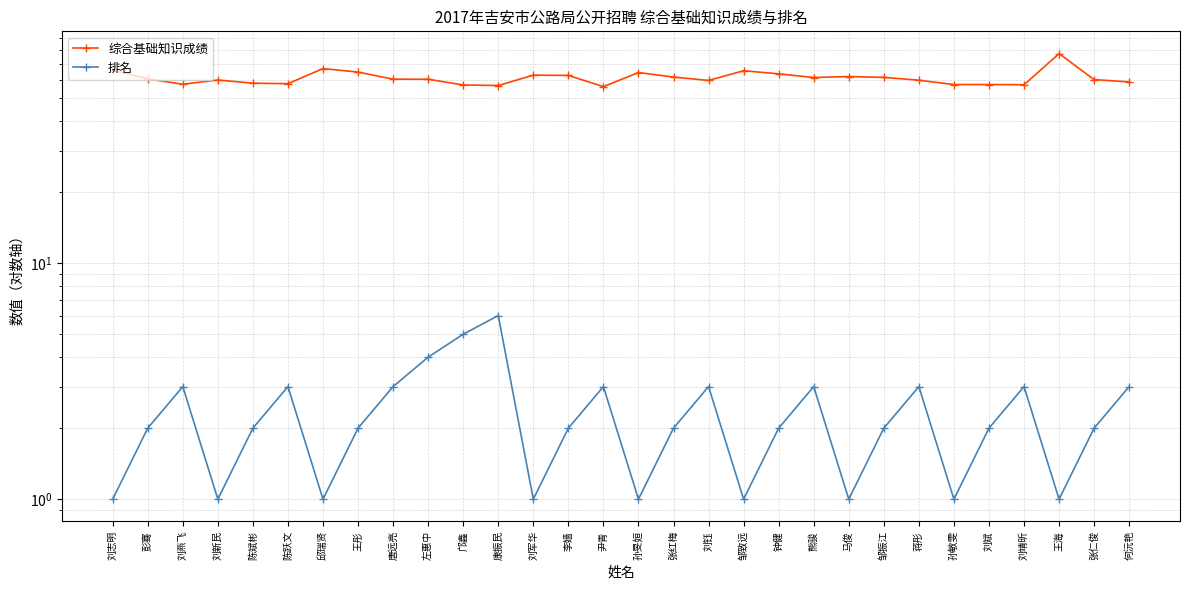

List the series in order of their overall mean, highest first.

综合基础知识成绩, 排名